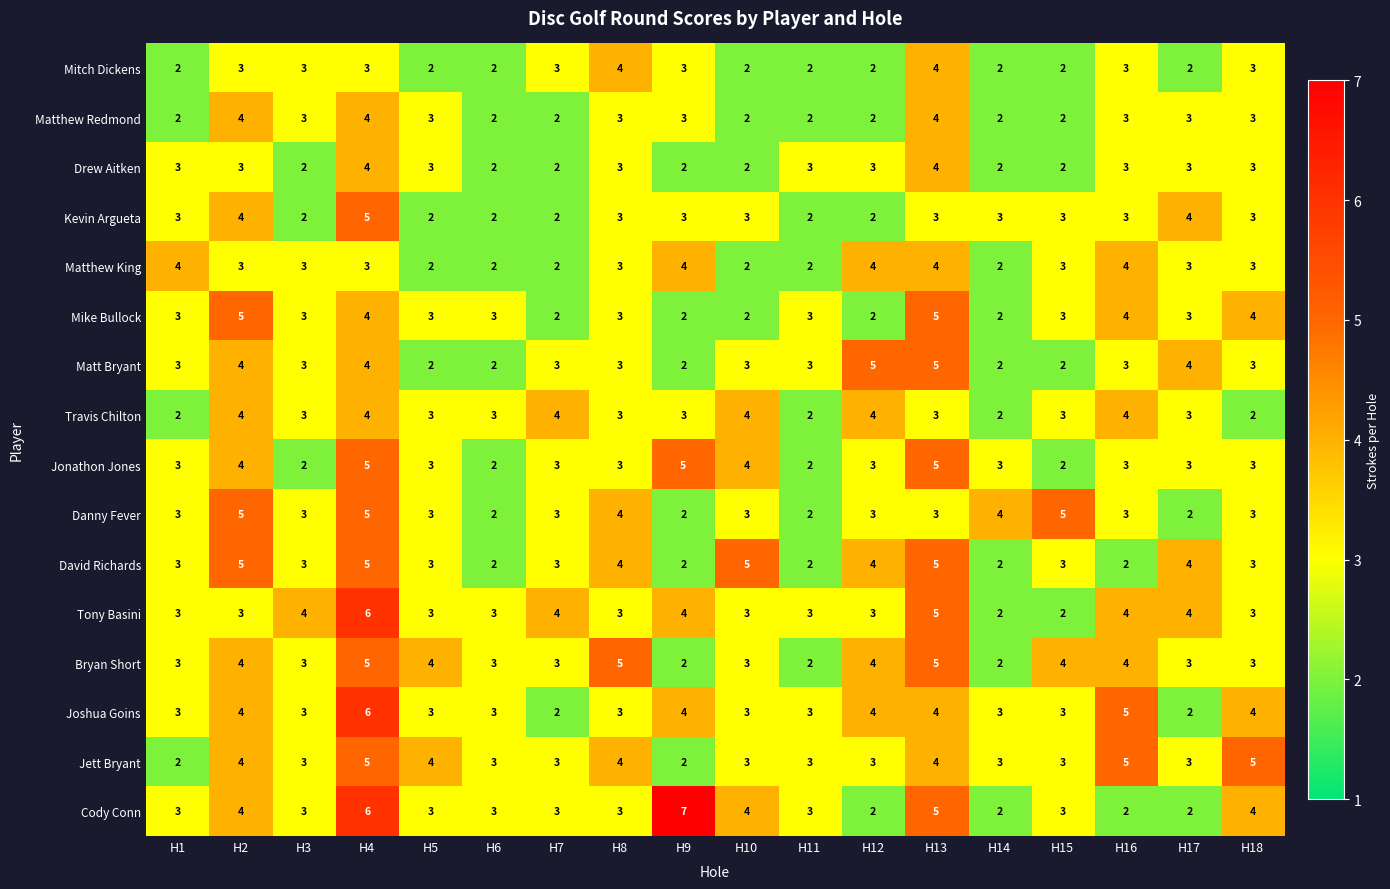

What is the approximate value of Jonathon Jones at H1?

3